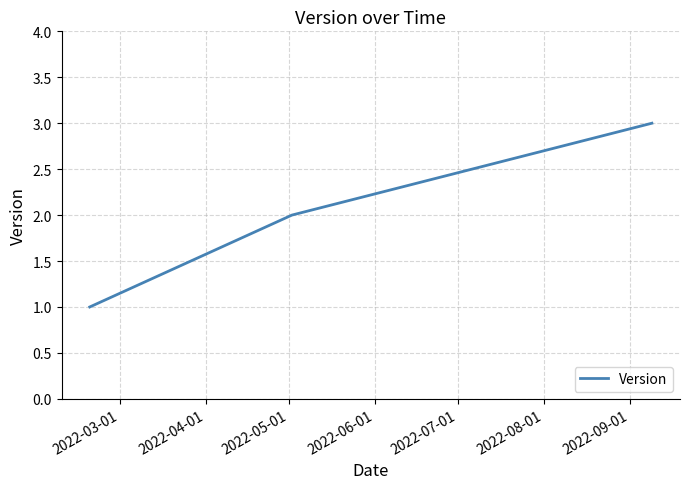

What is the maximum value shown in the chart?

3